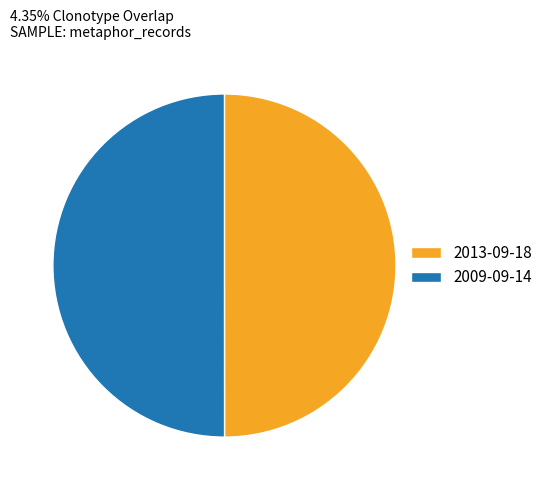

What is the ratio of the value at 2013-09-18 to the value at 2009-09-14?

1.0